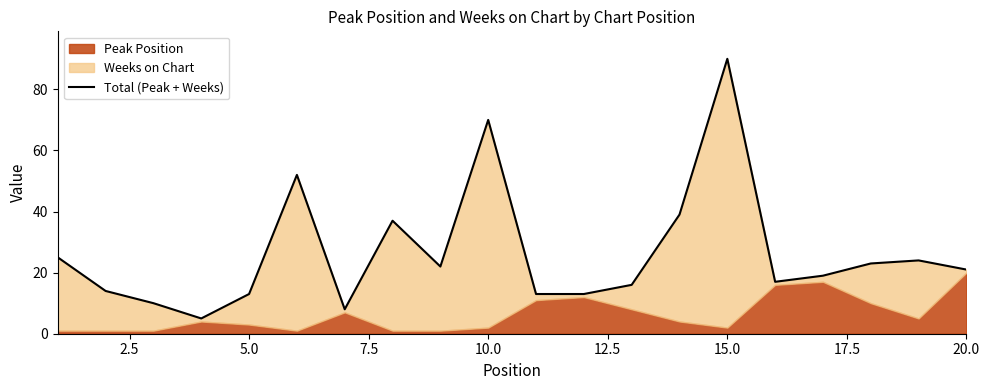

Is it true that the value at 17.5 is 21?

False